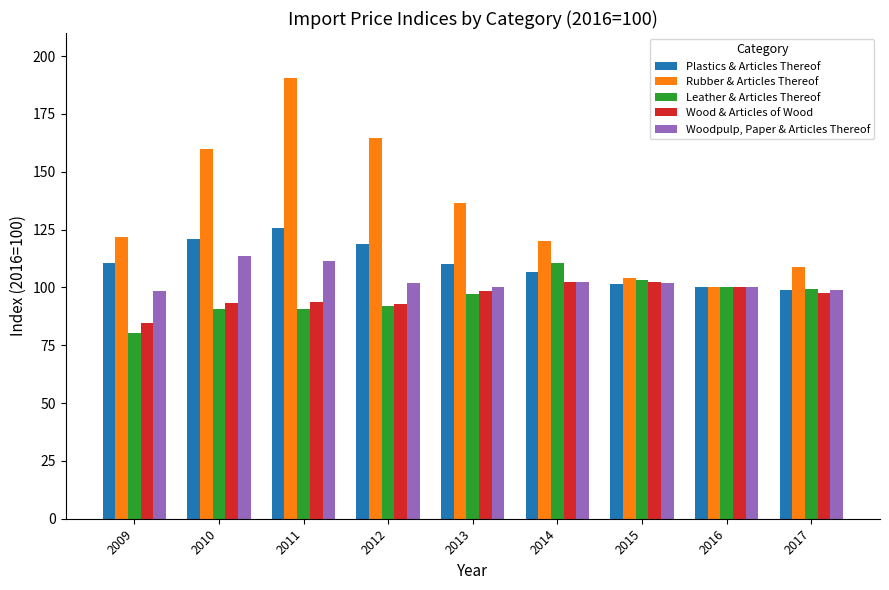

What is the value of the Leather & Articles Thereof bar at the 9th from the left?

99.2